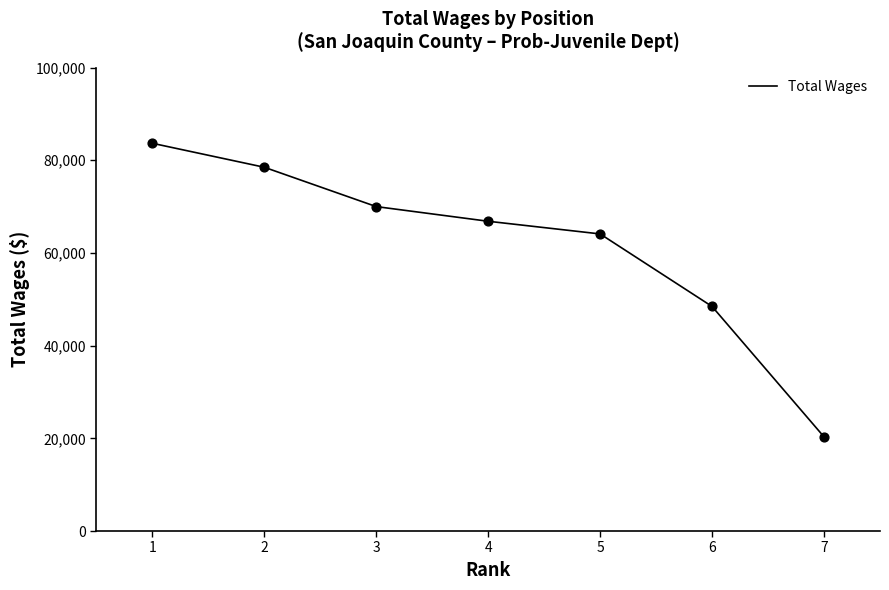

Which has a higher value, 6 or 4?

4